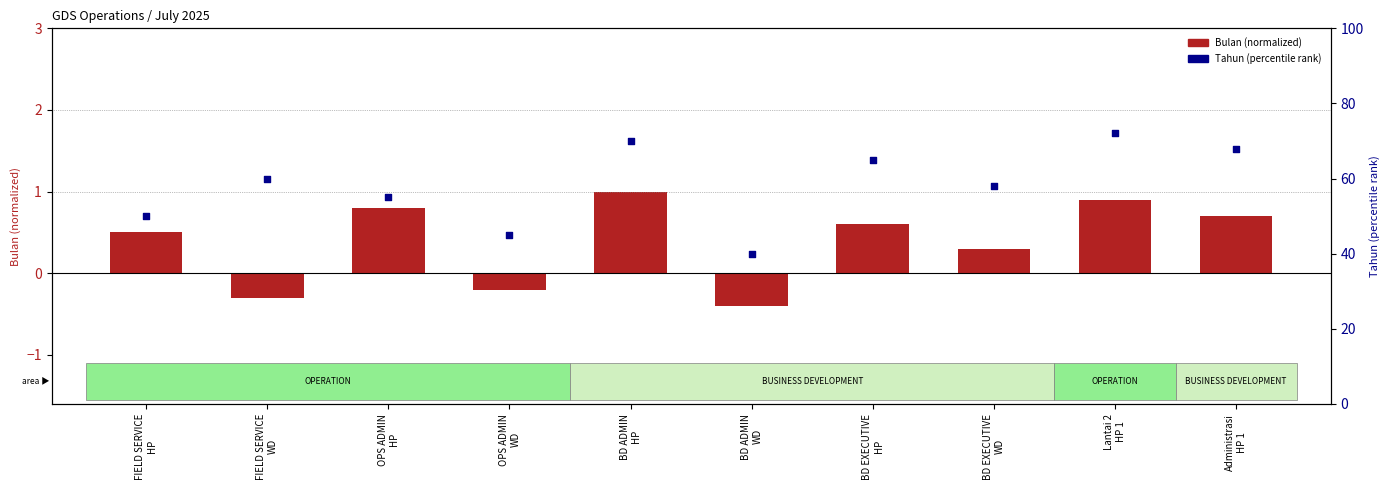

What are all the series names shown in the legend?

Bulan (normalized), Tahun (percentile rank)